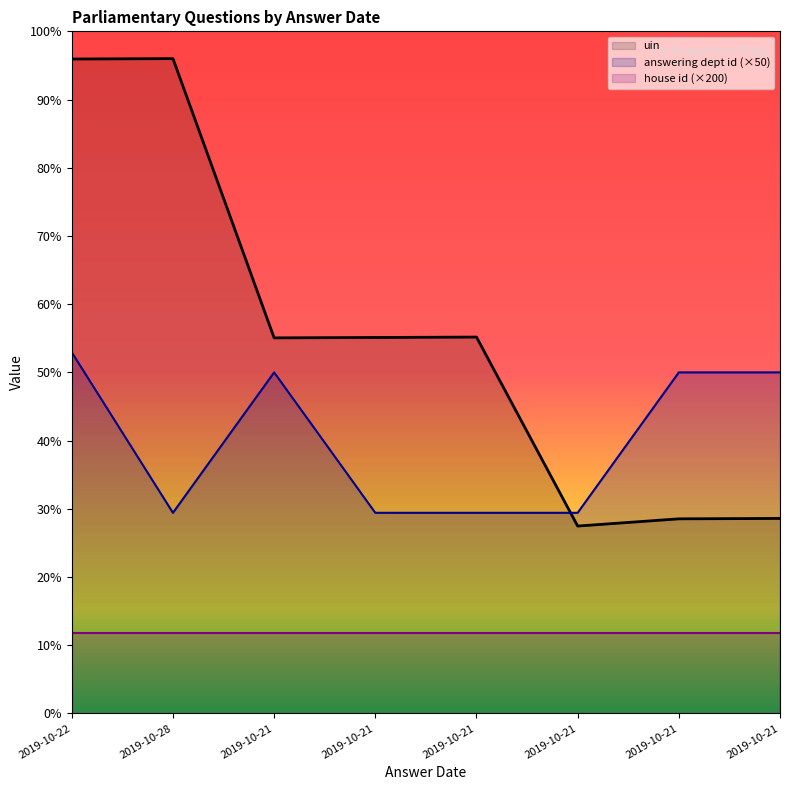

How many values in the uin series exceed 937?

3